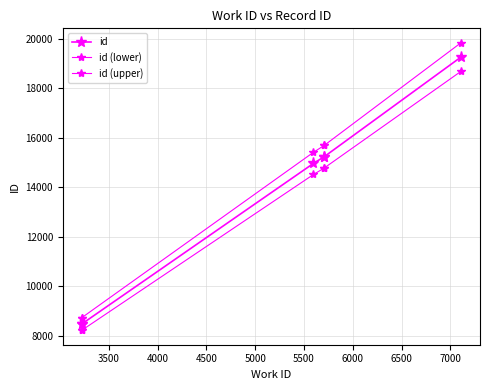

Which series has the largest total across all categories?

id (upper)